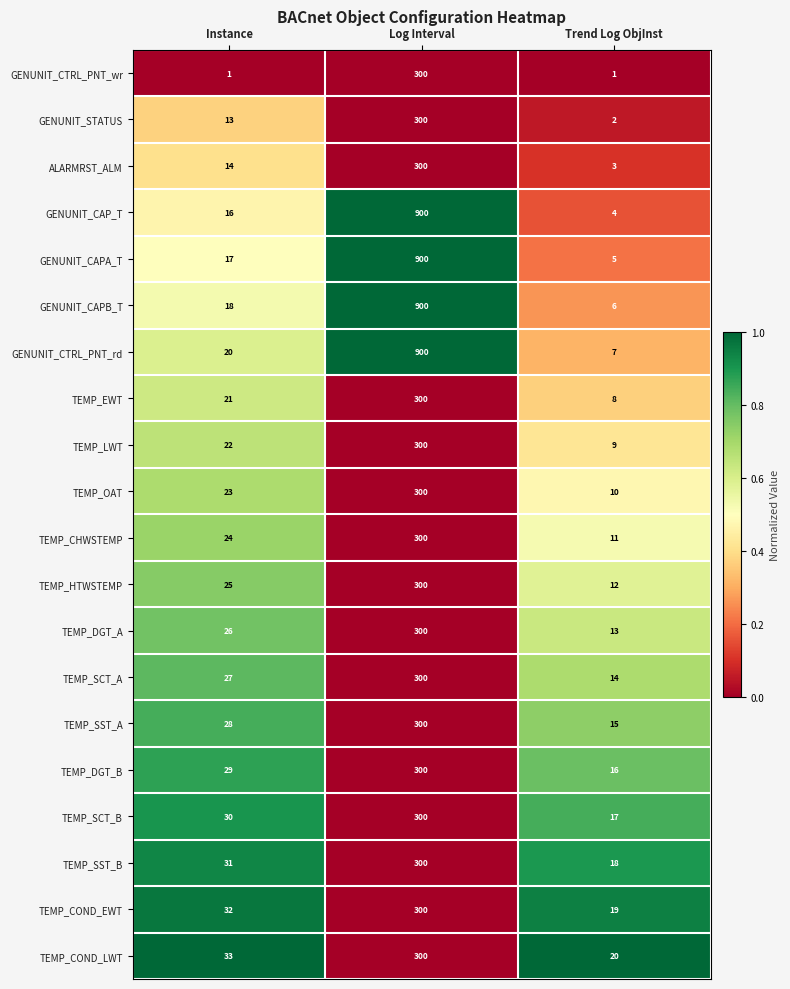

Is the value of TEMP_HTWSTEMP at Log Interval greater than the value of TEMP_SST_B at Trend Log ObjInst?

Yes